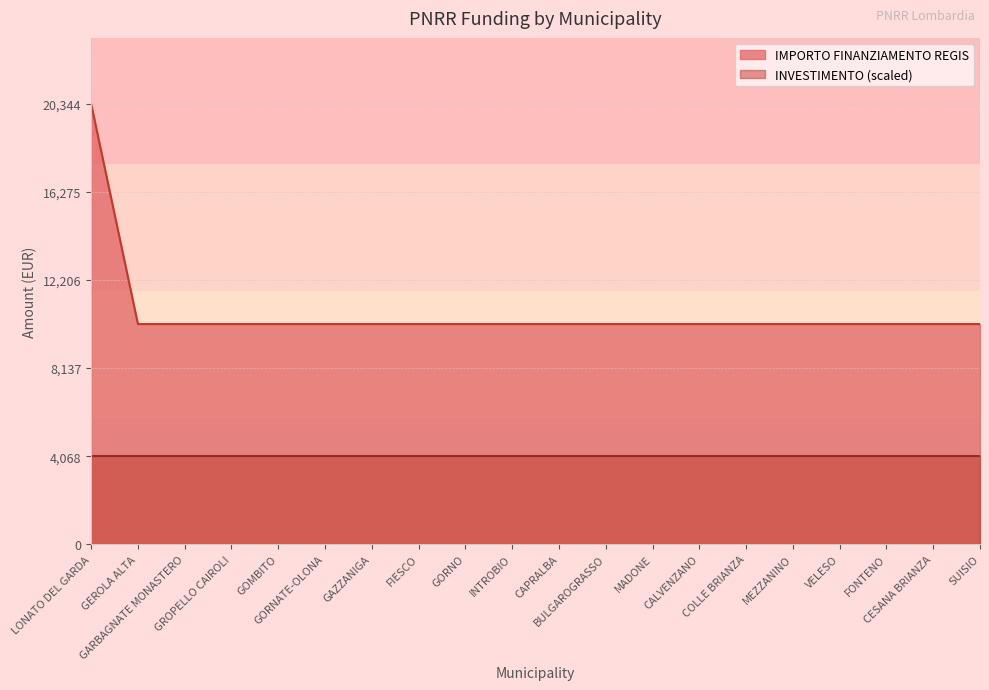

Read the value at FONTENO.

10172